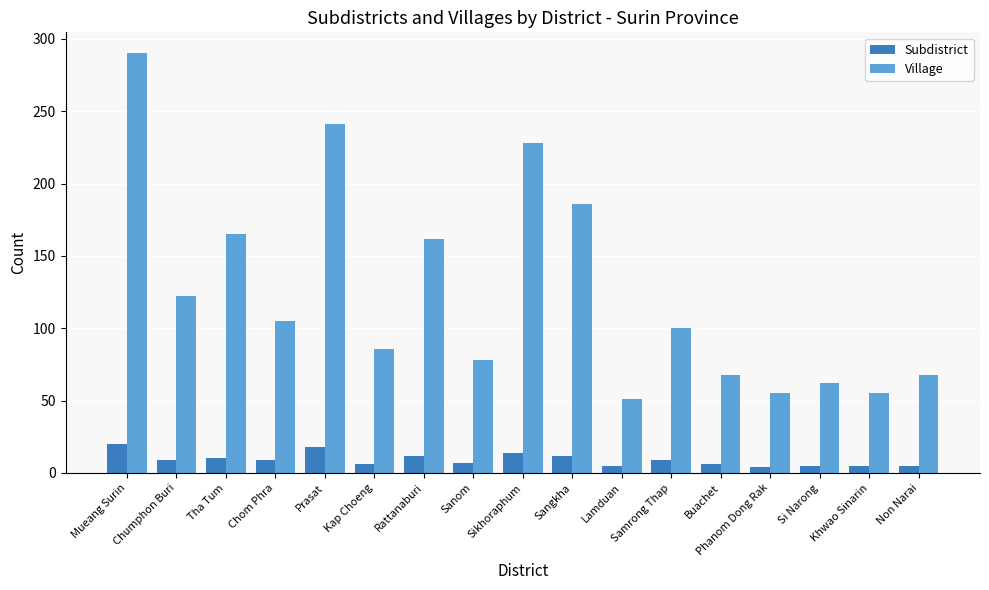

What is the minimum value shown in the chart?

4